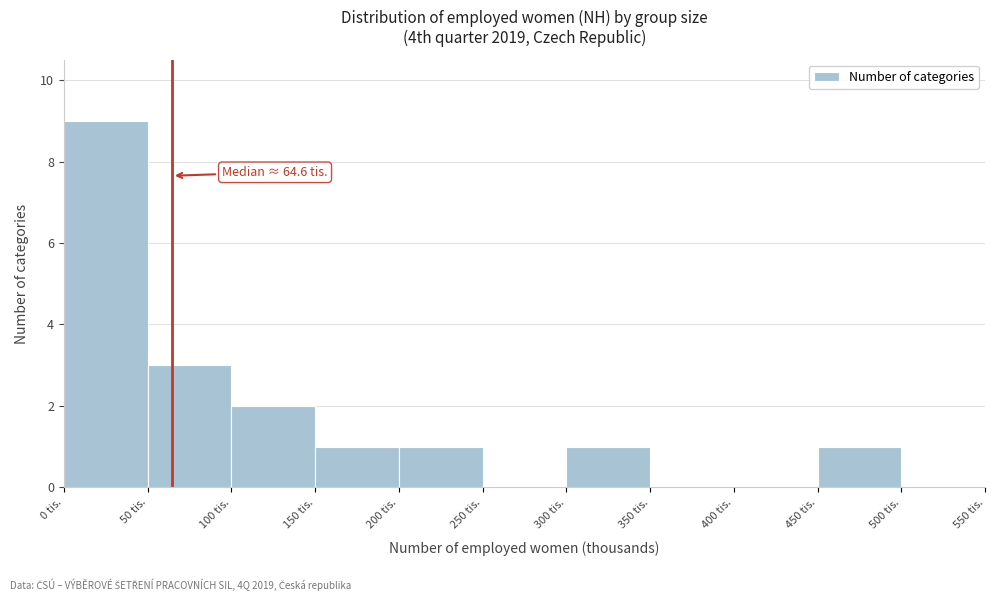

Which range on the x-axis has the tallest bar?

0 to 50